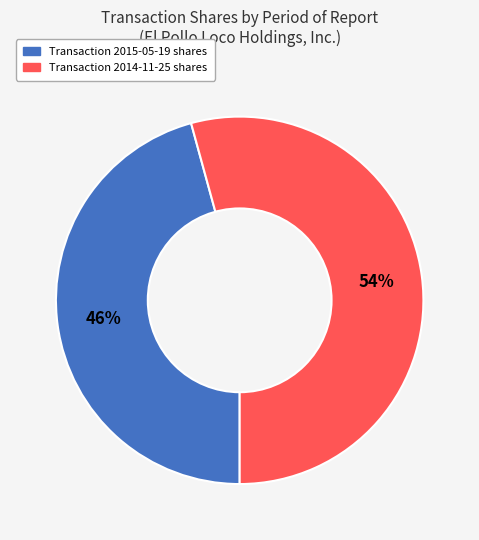

Which category accounts for the majority?

Transaction 2014-11-25 shares